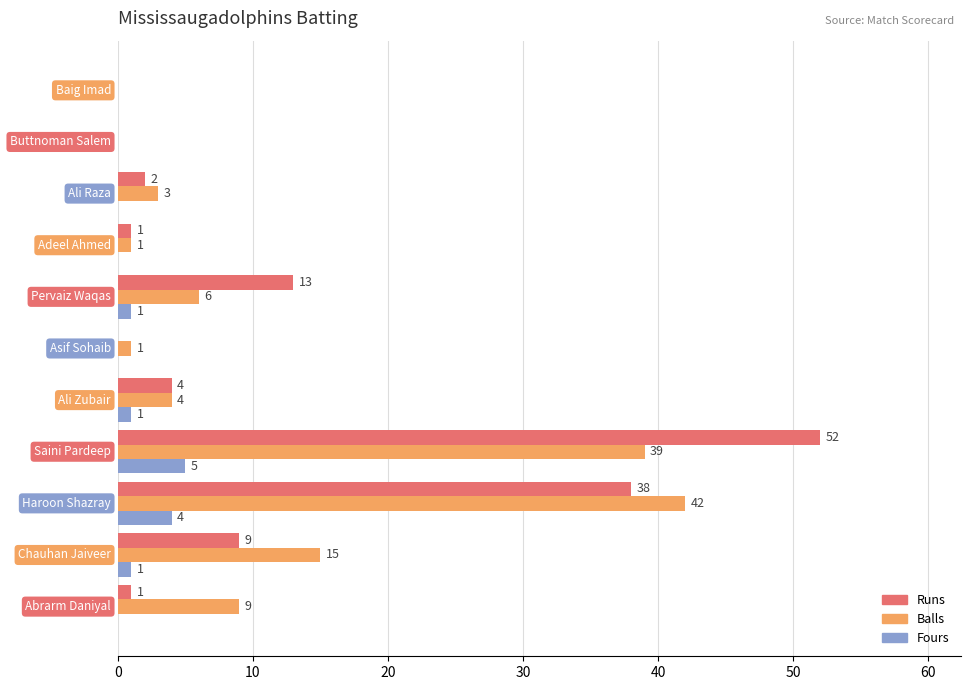

What are all the series names shown in the legend?

Runs, Balls, Fours